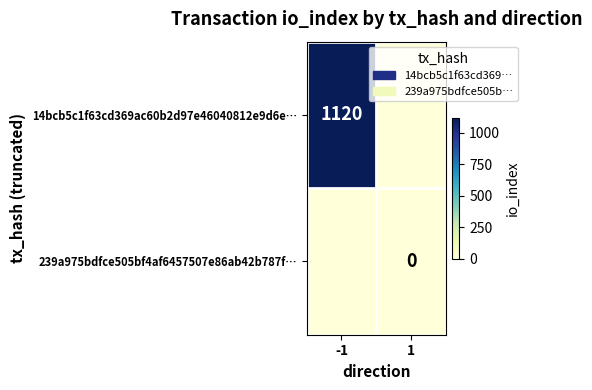

Is it true that 14bcb5c1f63cd369ac60b2d97e46040812e9d6e… equals 1120 at -1?

True